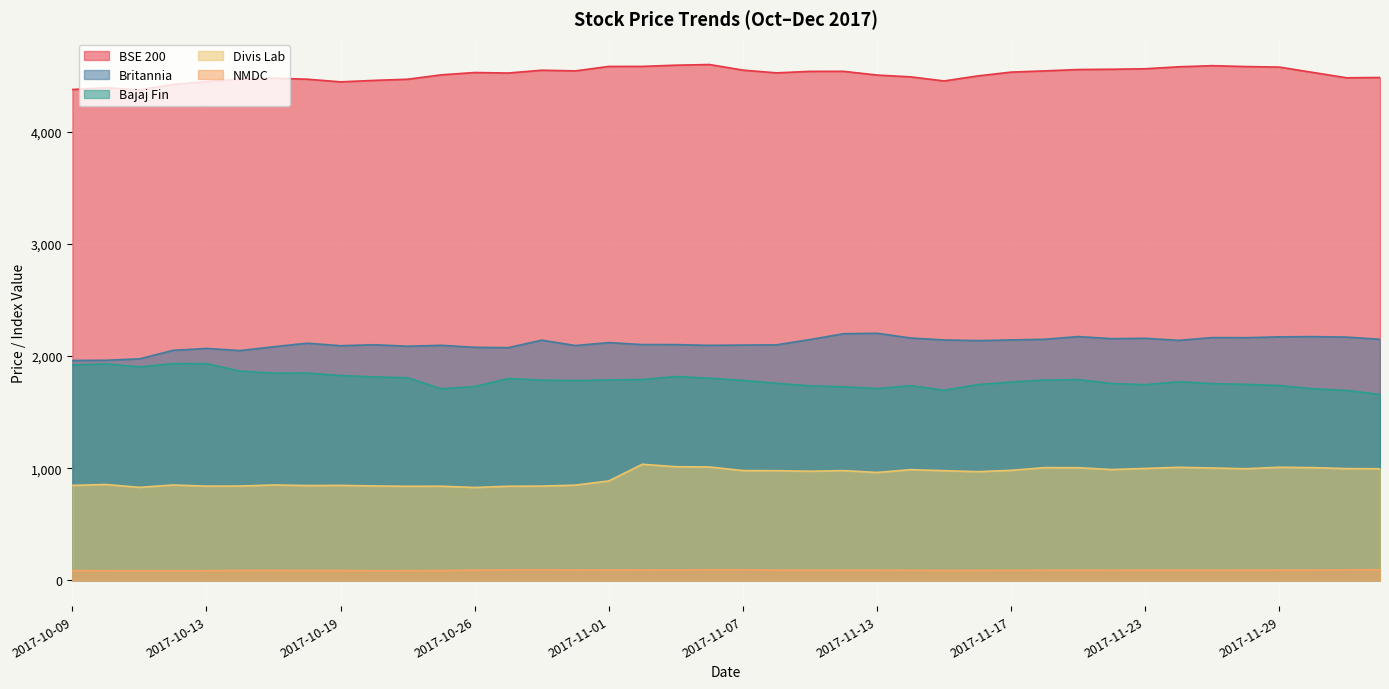

How many interior local valleys does the BSE 200 series have?

7